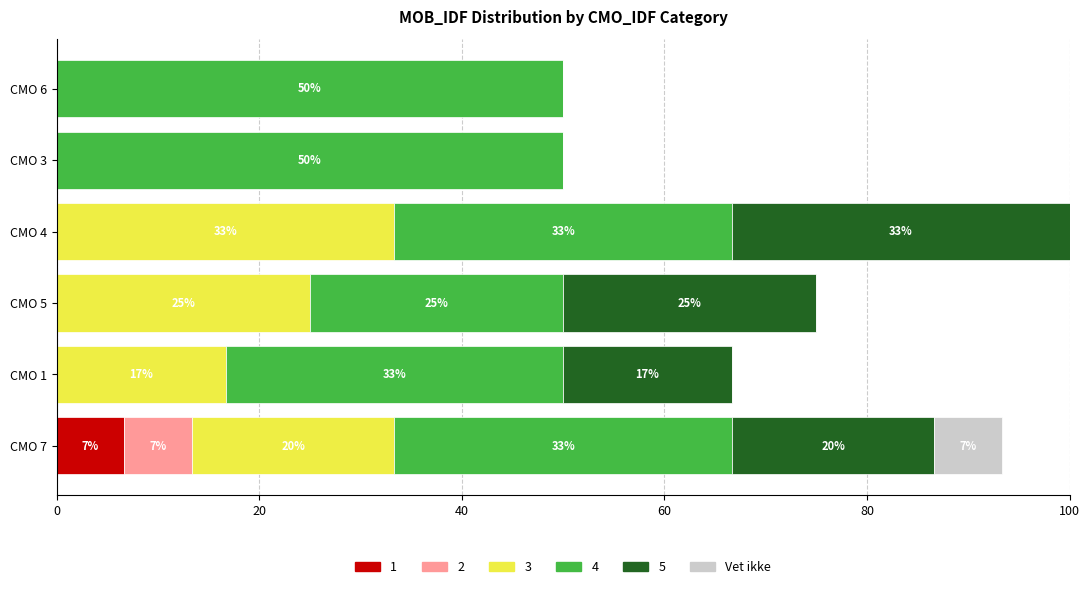

What is the total value across all series at CMO 1?

66.7